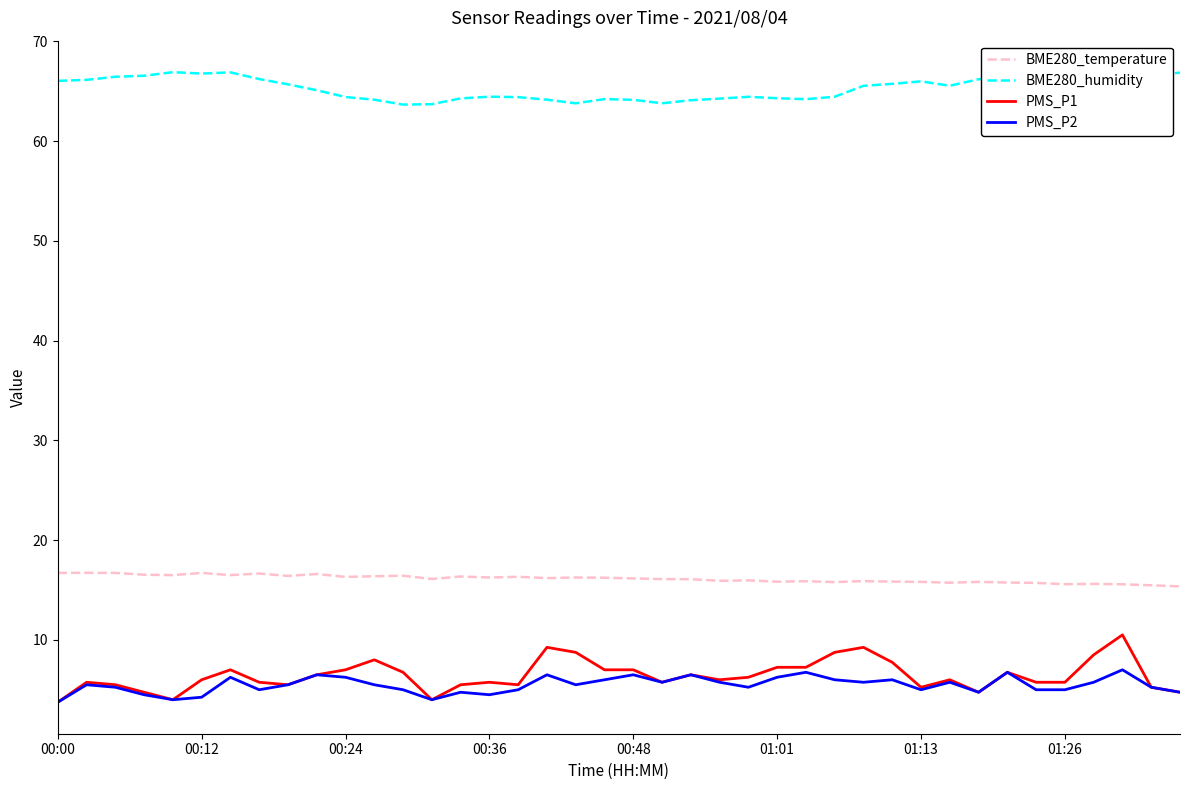

Rank the series by their maximum value, from lowest to highest.

PMS_P2, PMS_P1, BME280_temperature, BME280_humidity